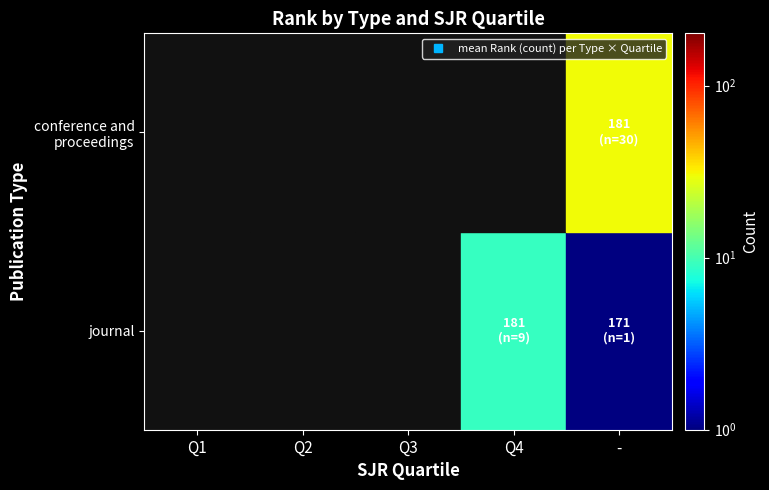

The journal_none series shows 105 at 8. True or false?

False